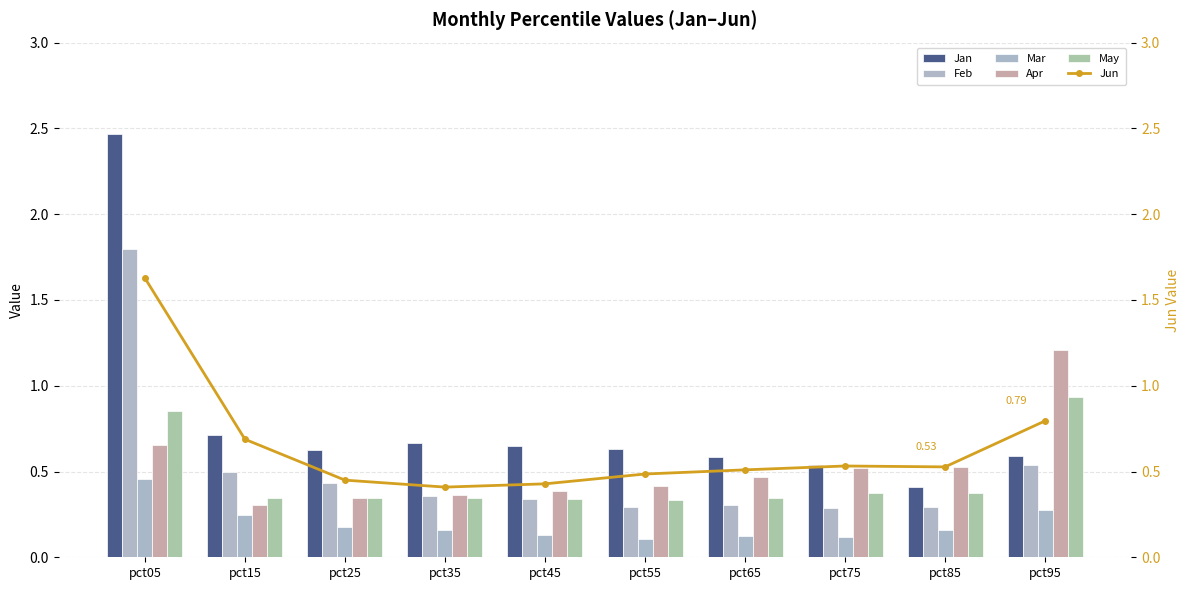

Which series has the widest spread of values?

Jan